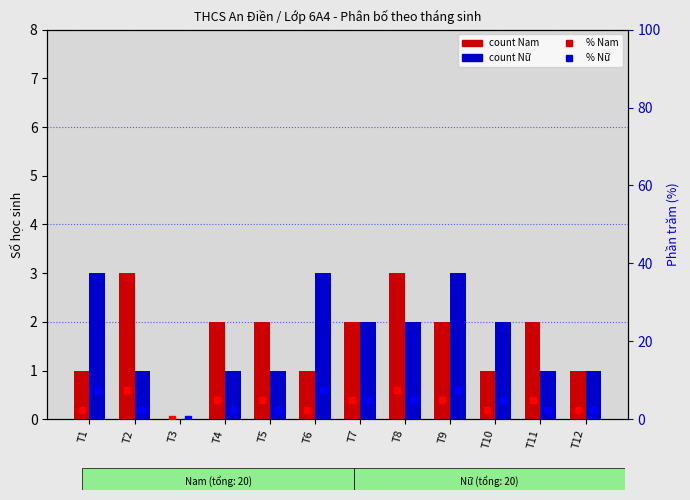

What is the value of the count Nam bar at the 9th from the left?

2.0